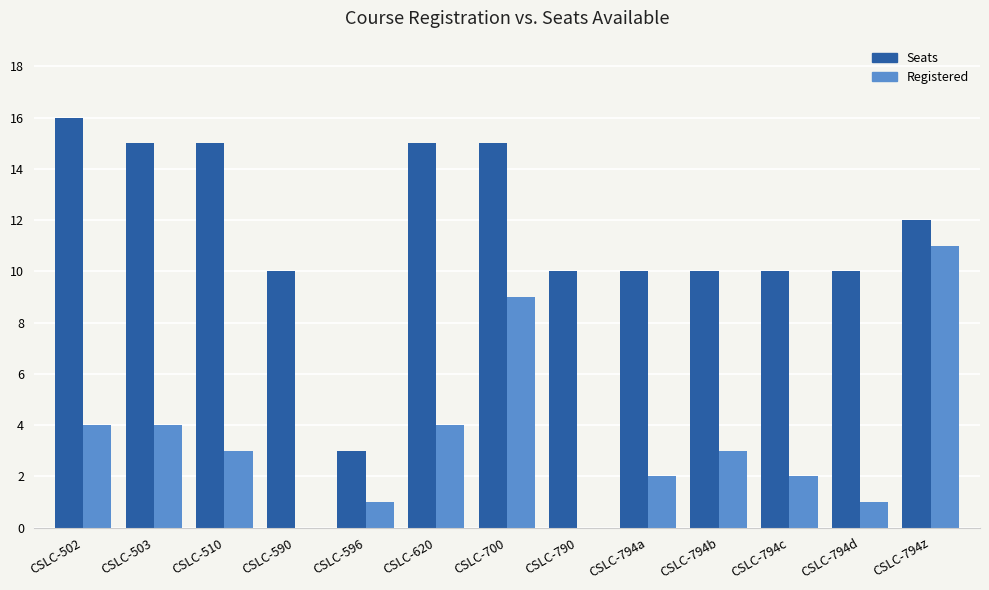

Between CSLC-502 and CSLC-590, which series saw the biggest shift?

Seats